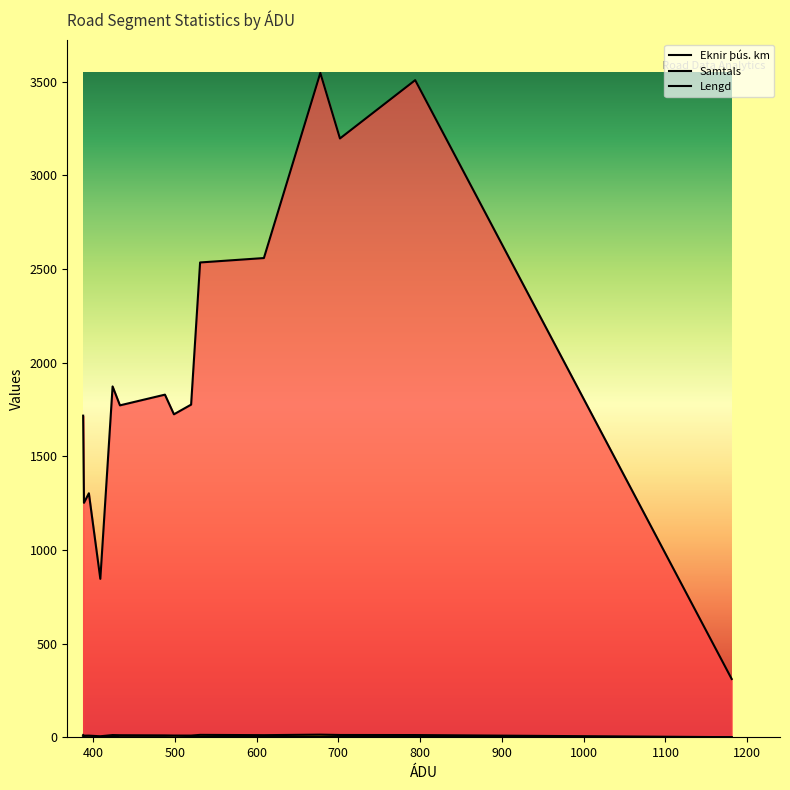

Does the chart display data point markers on the line(s)?

No